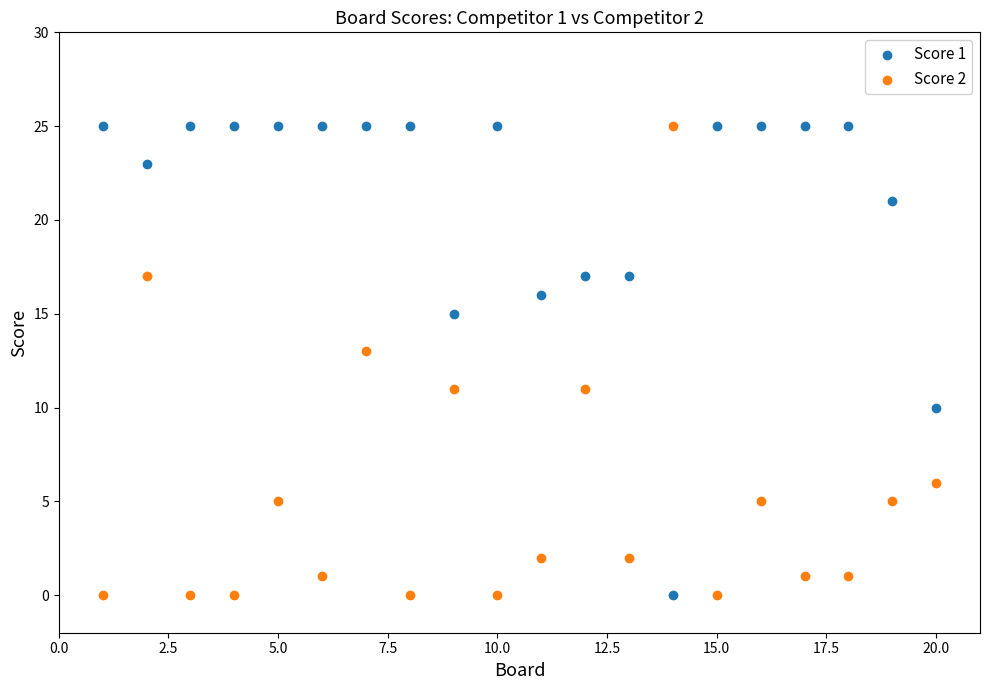

What is the X range (max minus min) for the scatter plot?

19